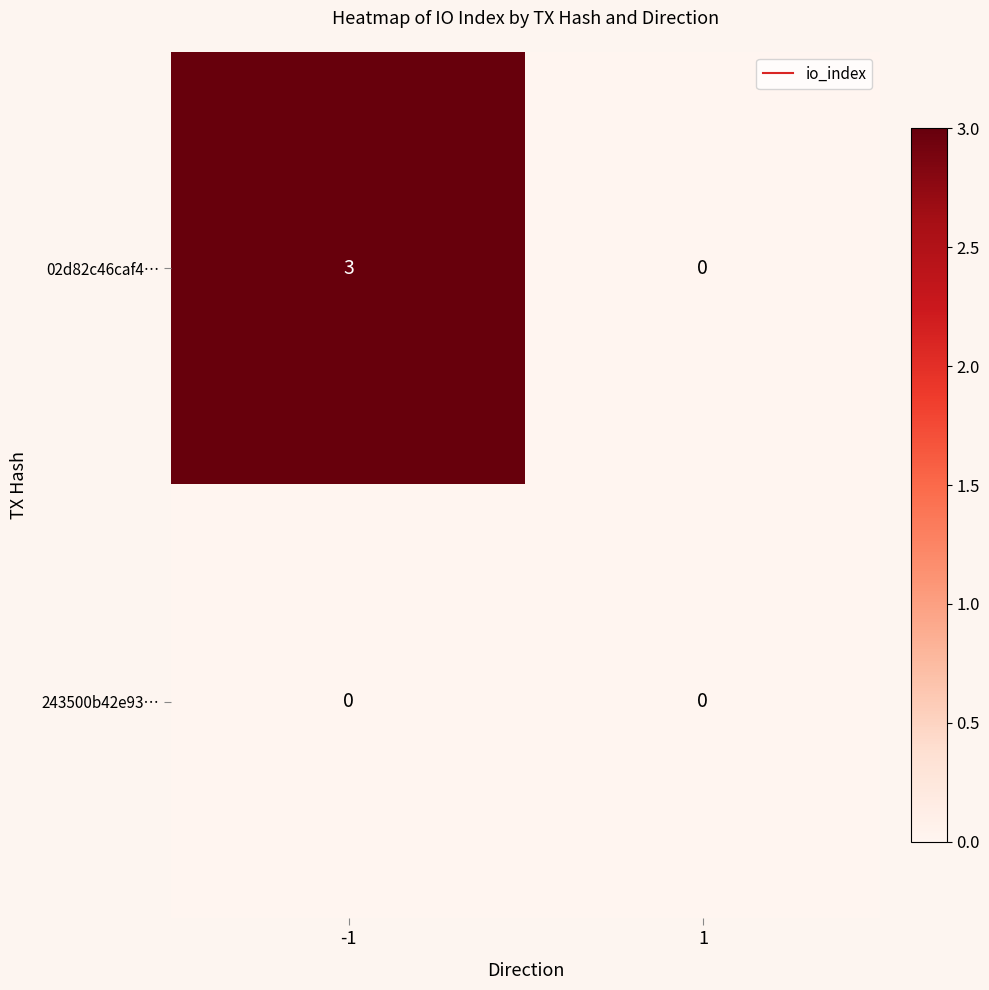

List the series in order of their overall mean, highest first.

02d82c46caf4…, 243500b42e93…